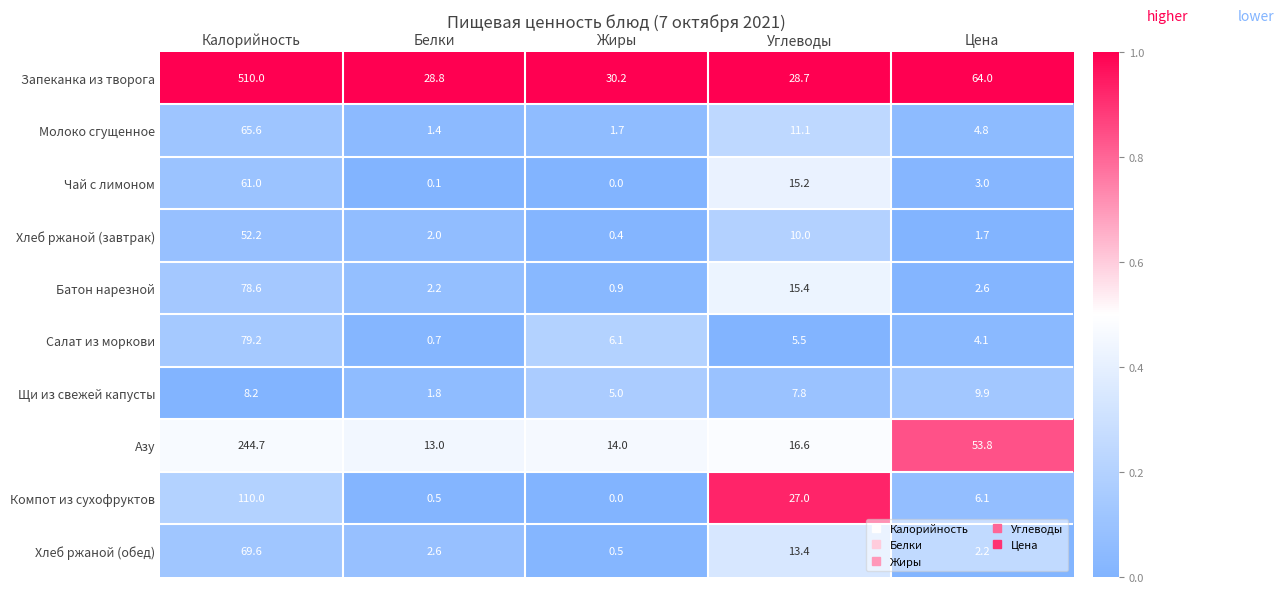

Read the Хлеб ржаной (обед) value at Белки.

2.6